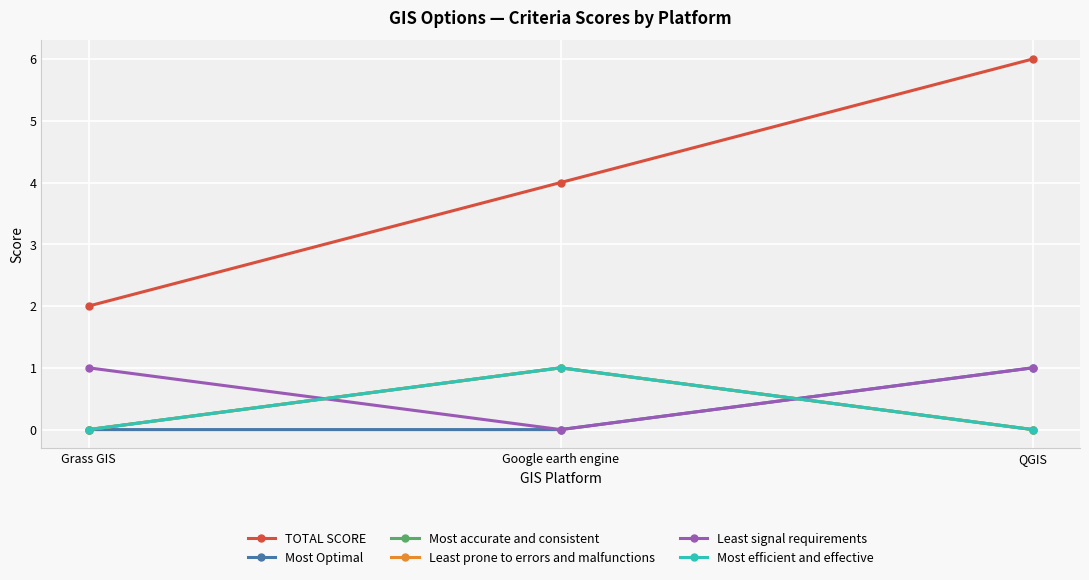

Reading left to right, extract all data points from this chart.

TOTAL SCORE: 2	4	6
Most Optimal: 0	0	1
Most accurate and consistent: 0	1	0
Least prone to errors and malfunctions: 0	1	0
Least signal requirements: 1	0	1
Most efficient and effective: 0	1	0